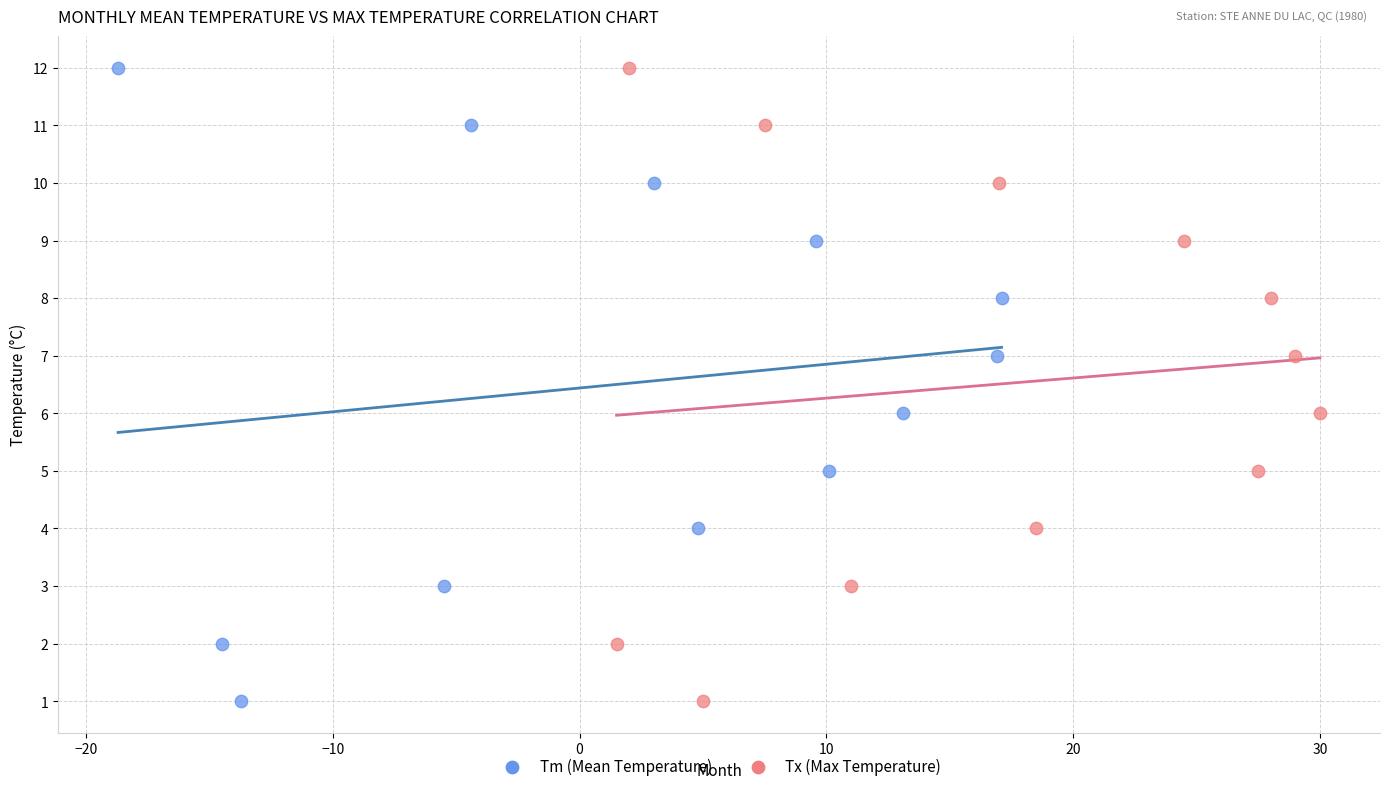

What are all the series names shown in the legend?

Tm (Mean Temperature), Tx (Max Temperature)